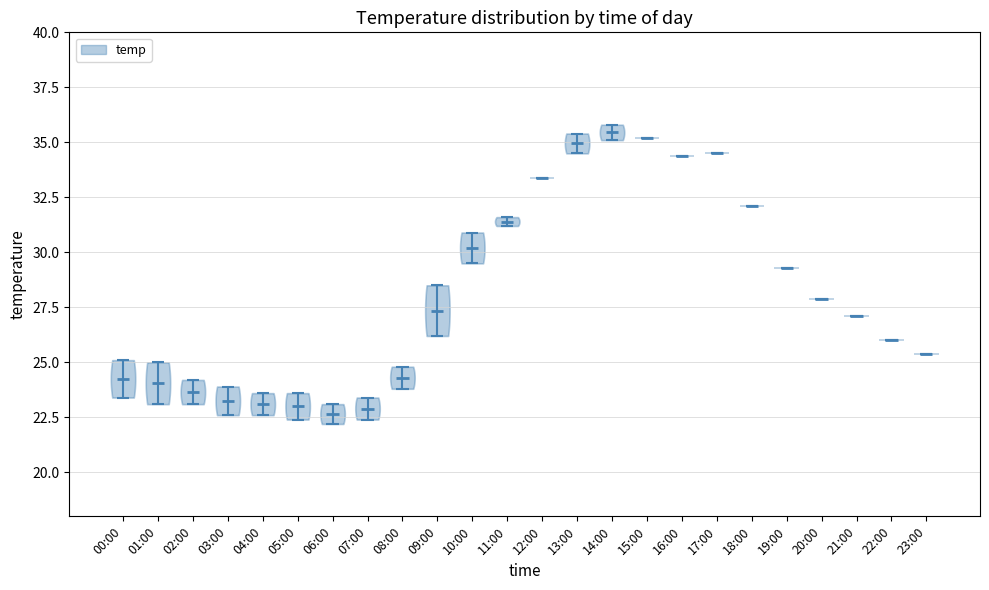

Reading left to right, read every violin against the y-axis: where its median line is, and the lowest and highest points it reaches. The values are not printed on the chart, so give them approximately, as read against the axis.

00:00: median line 24.5, lowest point 23.5, highest point 25.0
01:00: median line 24.0, lowest point 23.0, highest point 25.0
02:00: median line 23.5, lowest point 23.0, highest point 24.0
03:00: median line 23.5, lowest point 22.5, highest point 24.0
04:00: median line 23.0, lowest point 22.5, highest point 23.5
05:00: median line 23.0, lowest point 22.5, highest point 23.5
06:00: median line 22.5, lowest point 22.0, highest point 23.0
07:00: median line 23.0, lowest point 22.5, highest point 23.5
08:00: median line 24.5, lowest point 24.0, highest point 25.0
09:00: median line 27.5, lowest point 26.0, highest point 28.5
10:00: median line 30.0, lowest point 29.5, highest point 31.0
11:00: median line 31.5, lowest point 31.0, highest point 31.5
12:00: median line 33.5, lowest point 33.5, highest point 33.5
13:00: median line 35.0, lowest point 34.5, highest point 35.5
14:00: median line 35.5, lowest point 35.0, highest point 36.0
15:00: median line 35.0, lowest point 35.0, highest point 35.0
16:00: median line 34.5, lowest point 34.5, highest point 34.5
17:00: median line 34.5, lowest point 34.5, highest point 34.5
18:00: median line 32.0, lowest point 32.0, highest point 32.0
19:00: median line 29.5, lowest point 29.5, highest point 29.5
20:00: median line 28.0, lowest point 28.0, highest point 28.0
21:00: median line 27.0, lowest point 27.0, highest point 27.0
22:00: median line 26.0, lowest point 26.0, highest point 26.0
23:00: median line 25.5, lowest point 25.5, highest point 25.5